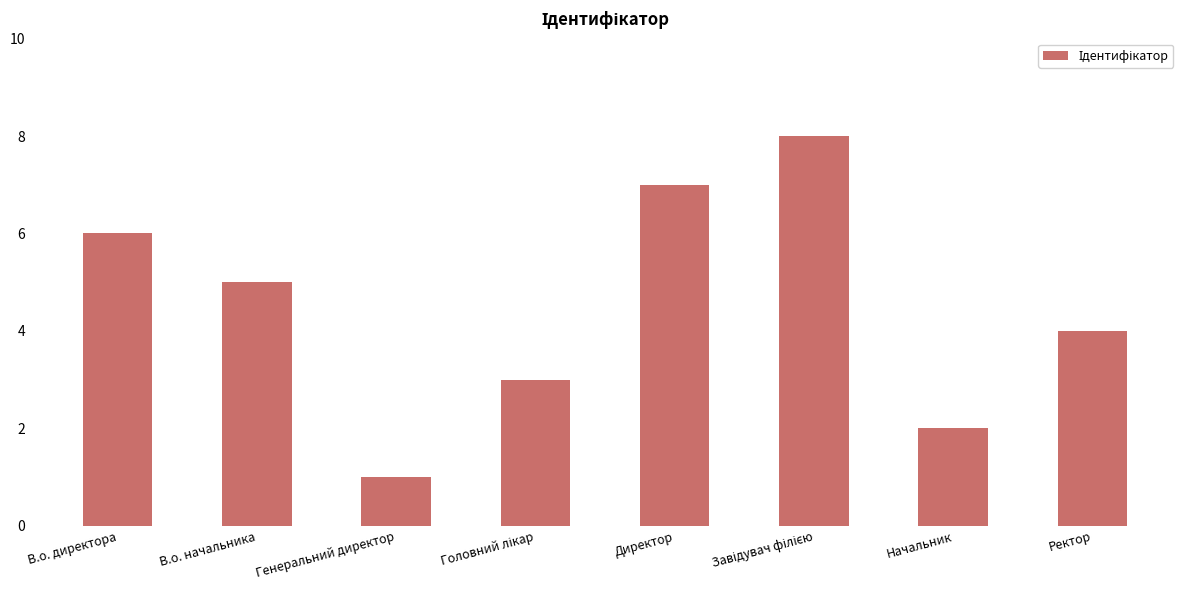

Where does the data first go above 5?

В.о. директора